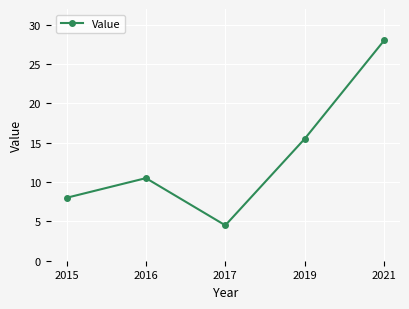

Reading right to left, extract all data points from this chart.

2021=28.0	2019=15.5	2017=4.5	2016=10.5	2015=8.0